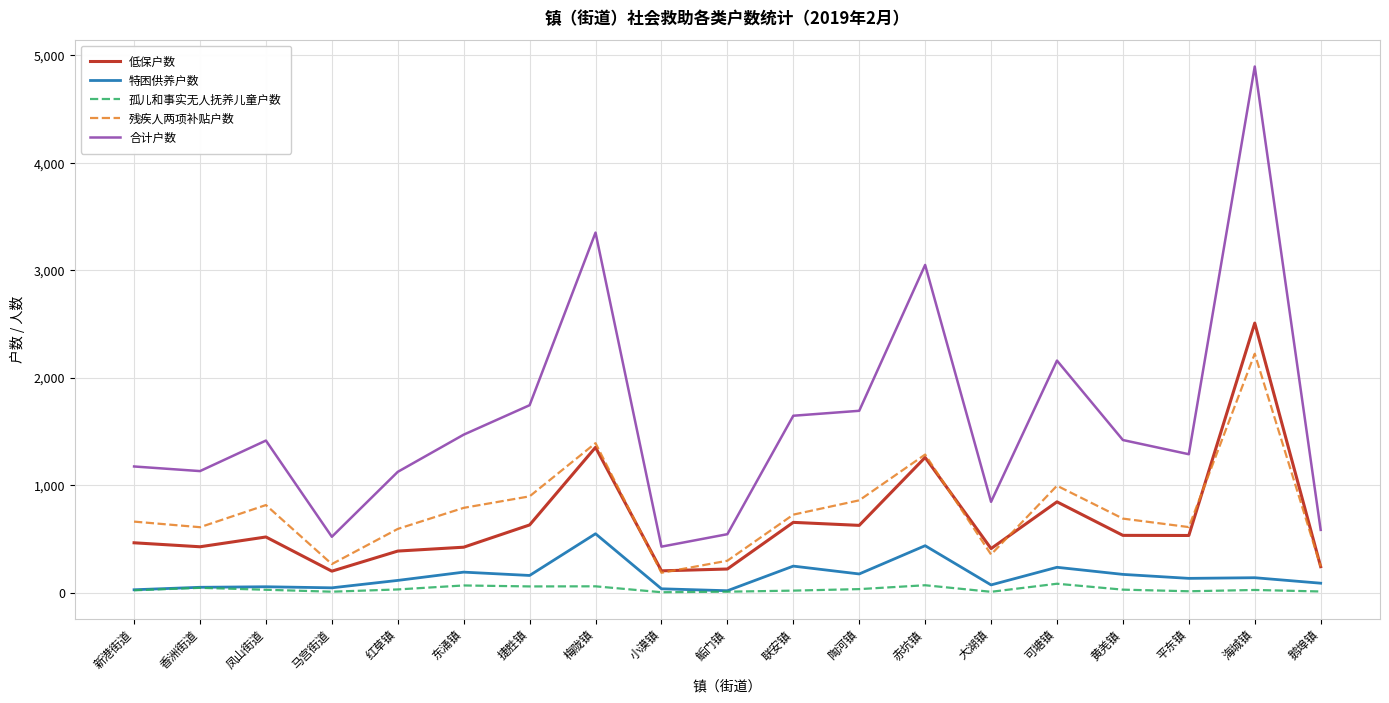

Rank the series by their maximum value, from highest to lowest.

合计户数, 低保户数, 残疾人两项补贴户数, 特困供养户数, 孤儿和事实无人抚养儿童户数